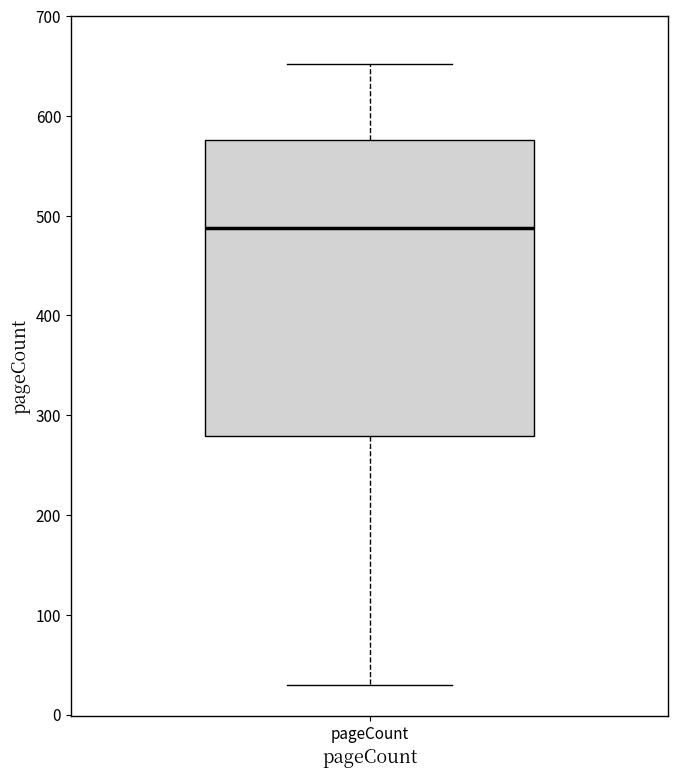

Where does the upper whisker of the box for pageCount end on the y-axis? The values are not printed on the chart, so give them approximately, as read against the axis.

650